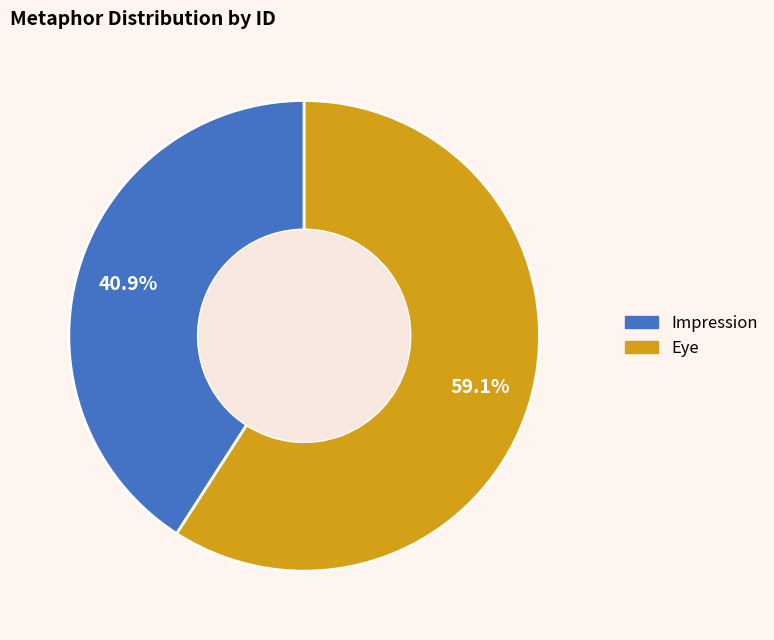

To the nearest percent, what is the combined percentage of Impression and Eye?

100%